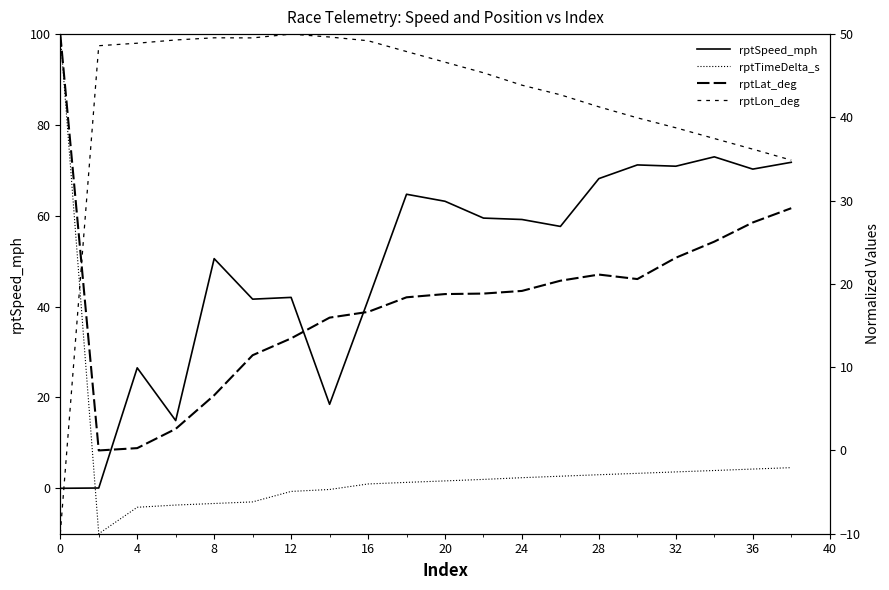

In rptLat_deg, how many points are higher than both neighbors (excluding endpoints)?

1